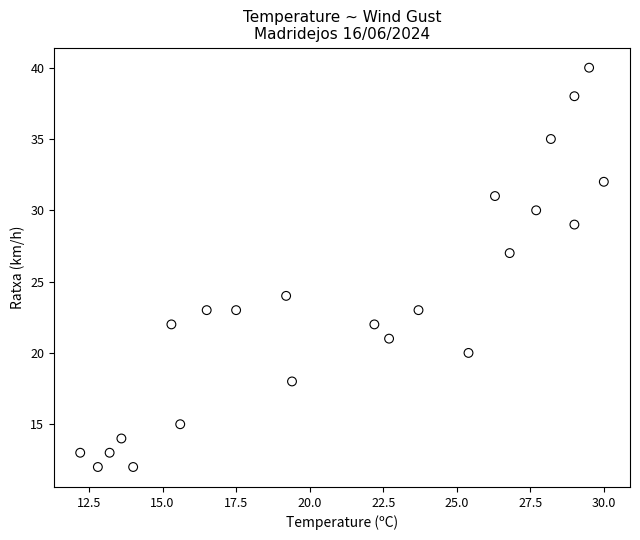

What Y value in the scatter plot is closest to 26?

27